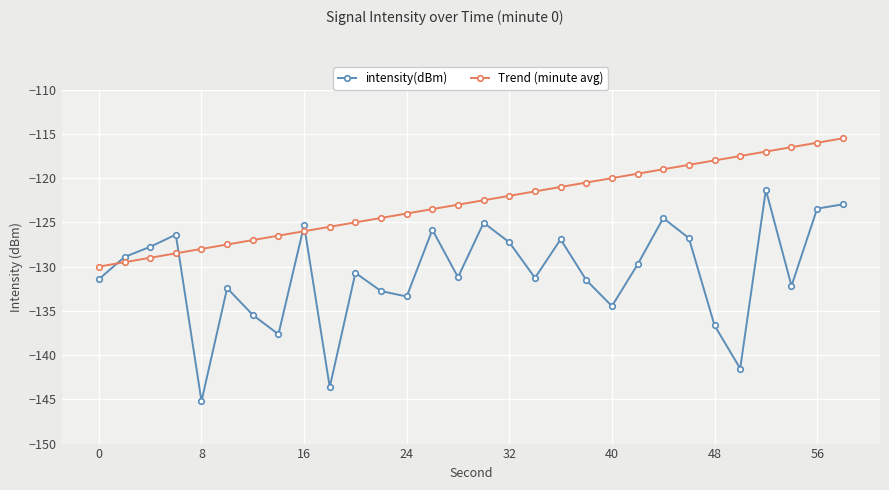

What are all the series names shown in the legend?

intensity(dBm), Trend (minute avg)